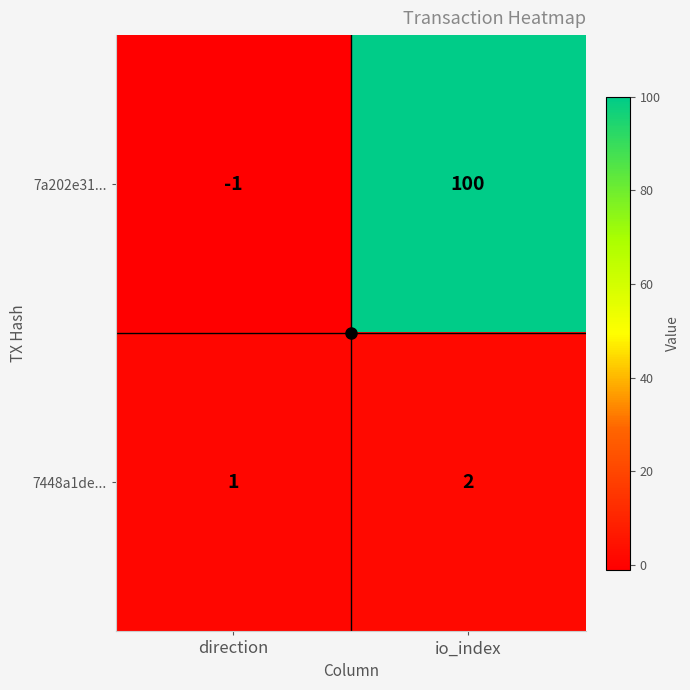

What is the sum of the 7448a1de... values at io_index and direction?

3